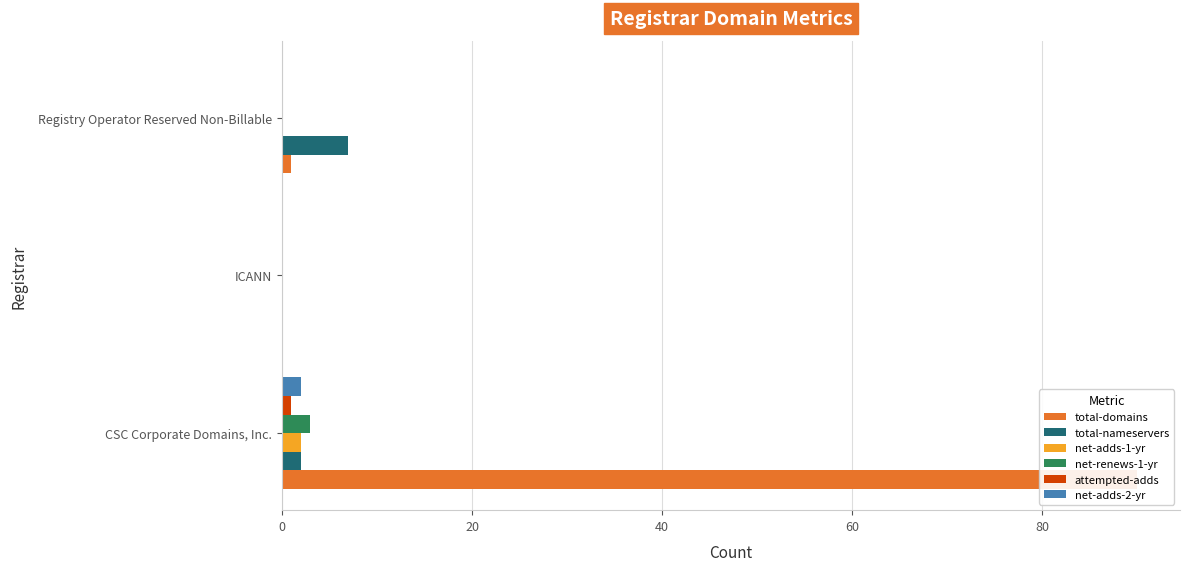

Which series has the largest total across all categories?

total-domains